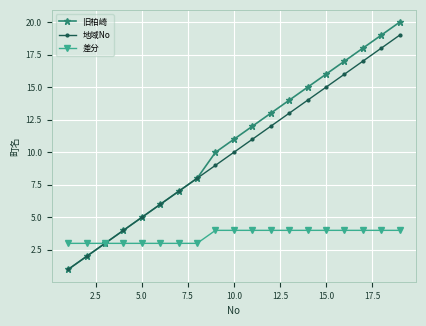

What is the value of the 地域No point at the 1st from the left?

1